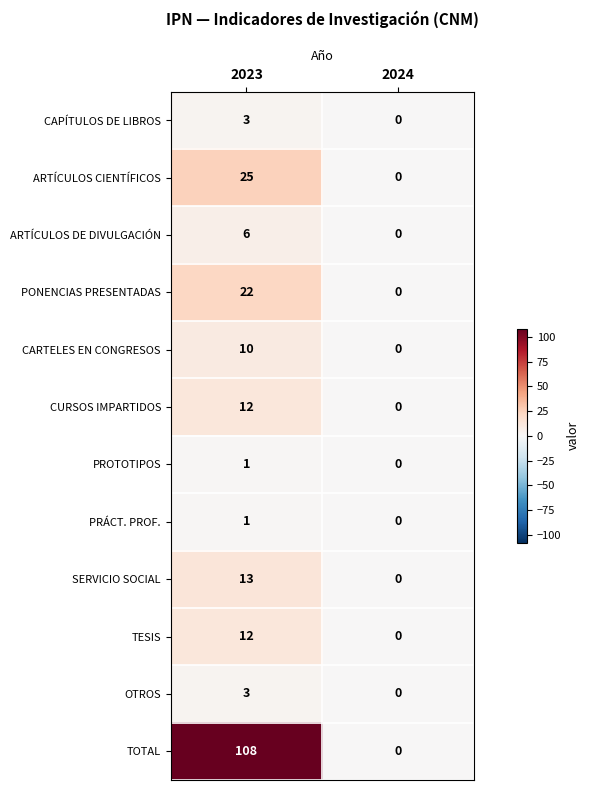

What is the difference between the SERVICIO SOCIAL values at 2024 and 2023?

13